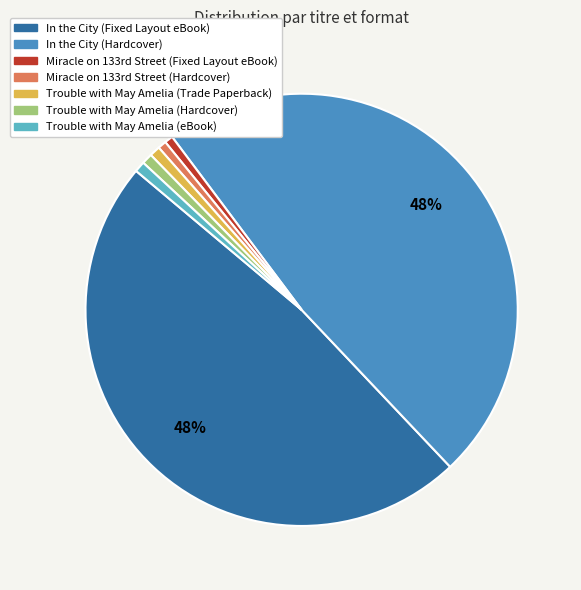

Does Trouble with May Amelia (Trade Paperback) account for over 50% of the chart?

No